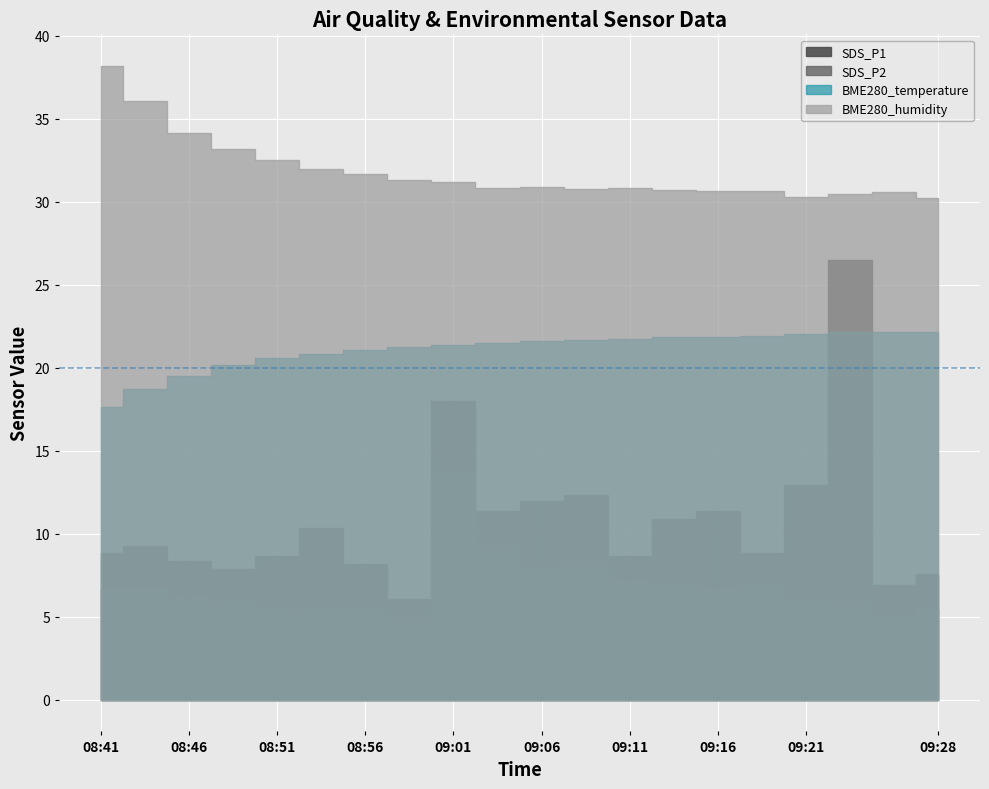

Rank the series by their average value, from highest to lowest.

BME280_humidity, BME280_temperature, SDS_P1, SDS_P2